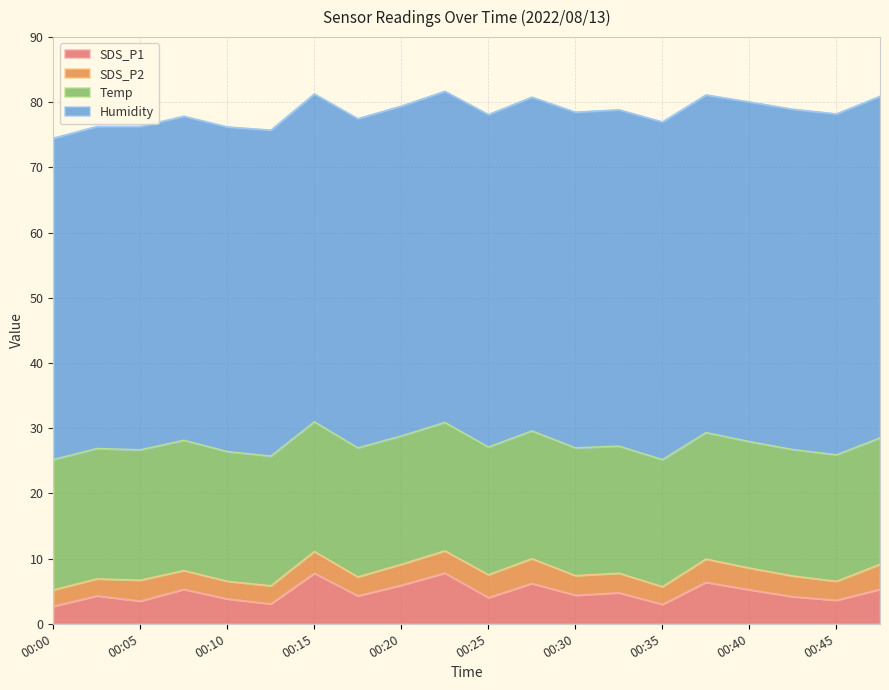

List the series in order of their peak value, lowest first.

SDS_P2, SDS_P1, Temp, Humidity